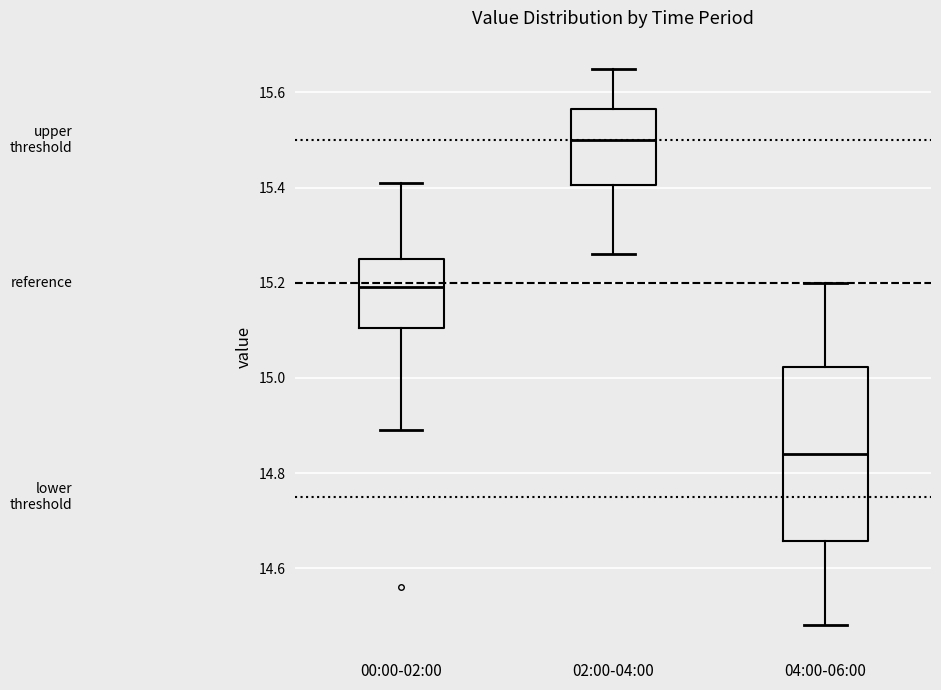

Reading left to right, read every box against the y-axis: the position of its median line, the range the box covers, and the ends of its whiskers. The values are not printed on the chart, so give them approximately, as read against the axis.

00:00-02:00: median 15.20, box 15.10 to 15.26, whiskers 14.90 to 15.42
02:00-04:00: median 15.50, box 15.40 to 15.56, whiskers 15.26 to 15.66
04:00-06:00: median 14.84, box 14.66 to 15.02, whiskers 14.48 to 15.20